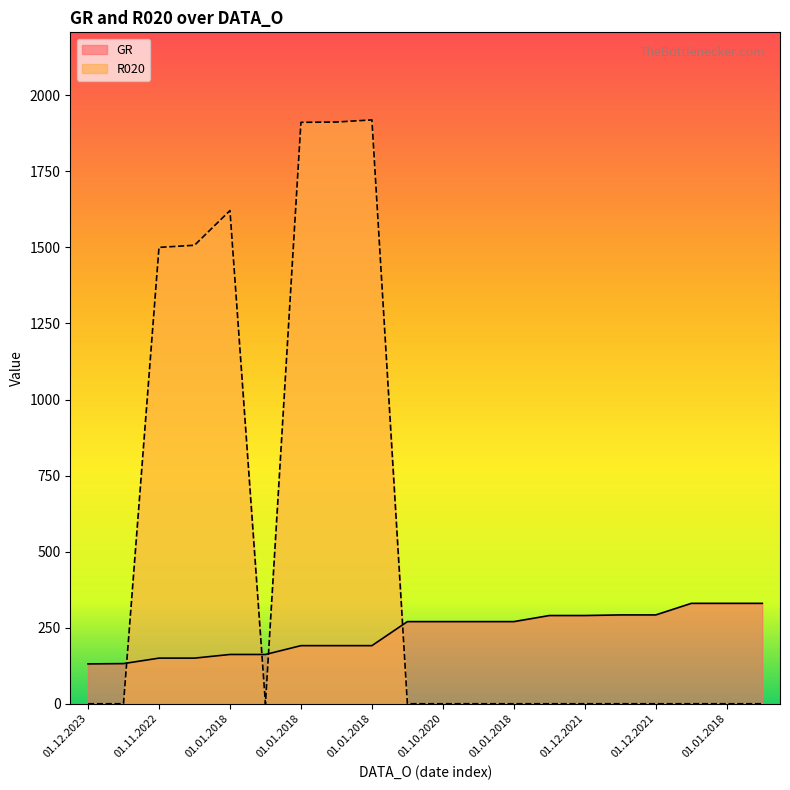

How many interior local valleys does the R020 series have?

1